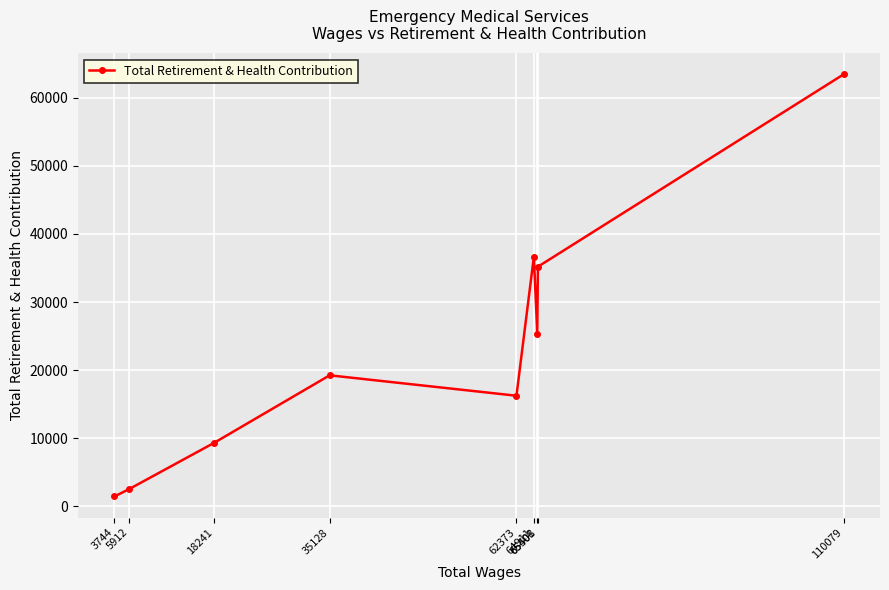

List the labels in order of value, smallest first.

3744, 5912, 18241, 62373, 35128, 65408, 65501, 64911, 110079